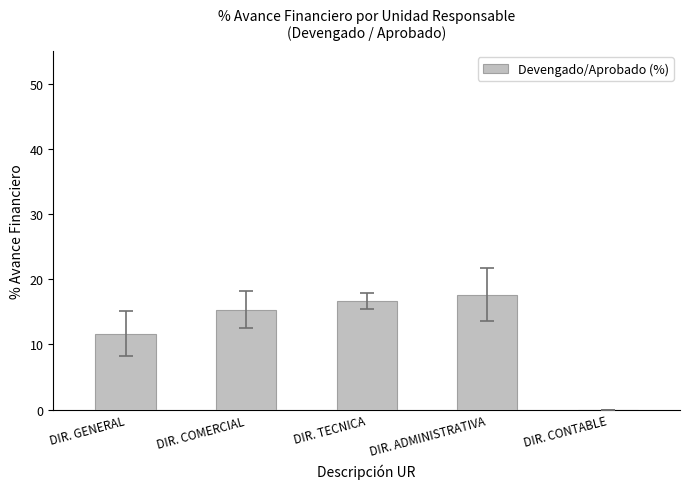

What is the greatest value displayed?

17.6